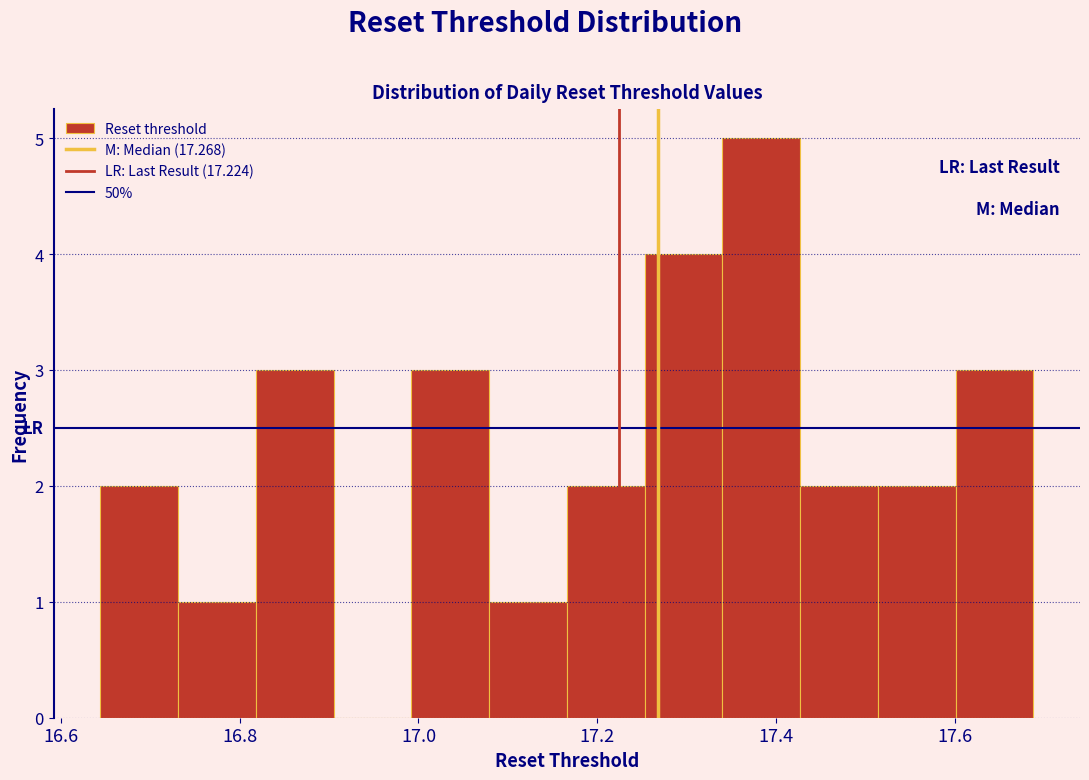

Which range on the x-axis has the tallest bar?

17.34 to 17.42